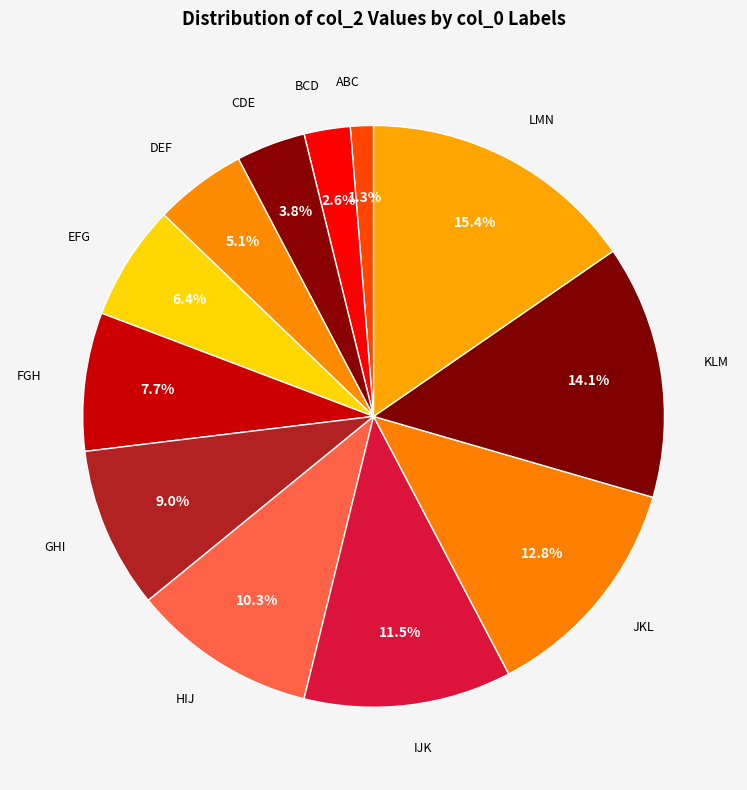

Which slice is the largest?

LMN